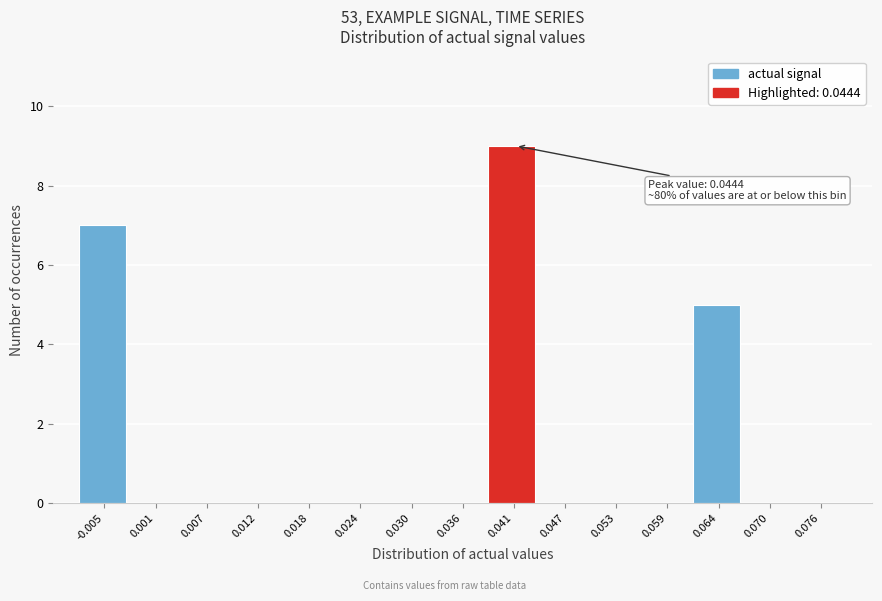

Reading left to right, transcribe all the data shown in this chart.

-0.005=7	0.001=0	0.007=0	0.012=0	0.018=0	0.024=0	0.030=0	0.036=0	0.041=9	0.047=0	0.053=0	0.059=0	0.064=5	0.070=0	0.076=0